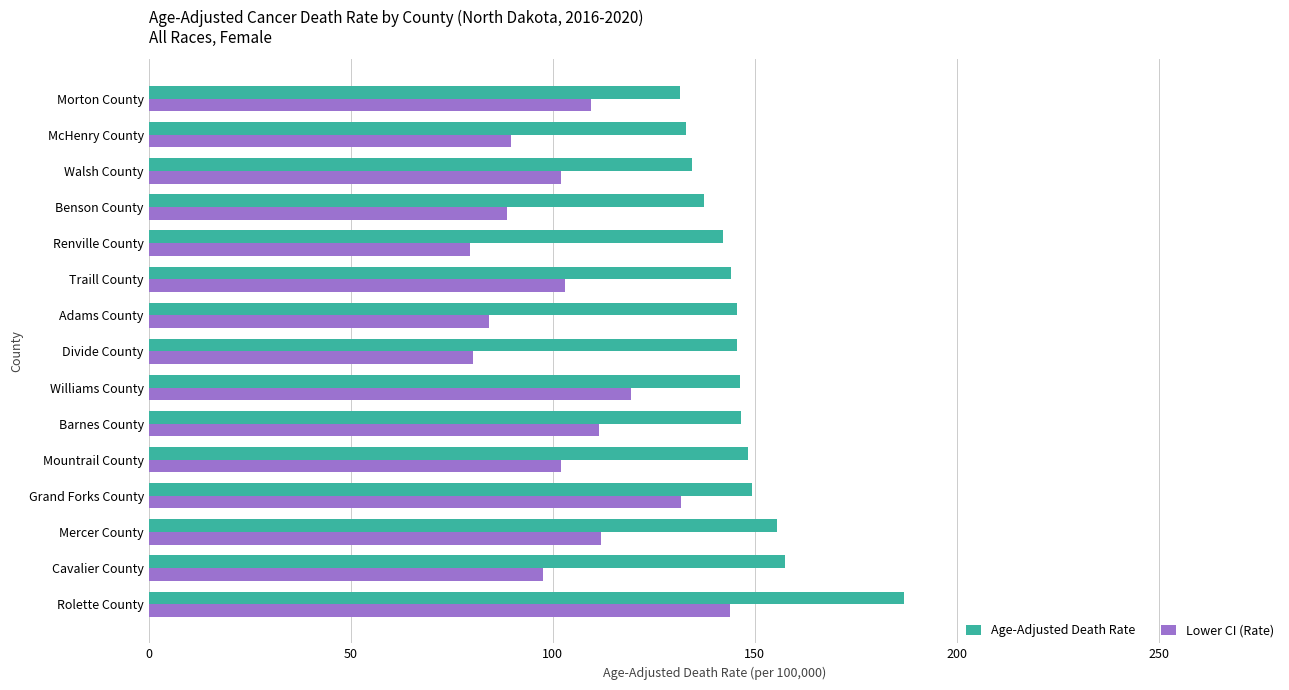

Is it true that Age-Adjusted Death Rate equals 205.5 at Mercer County?

False